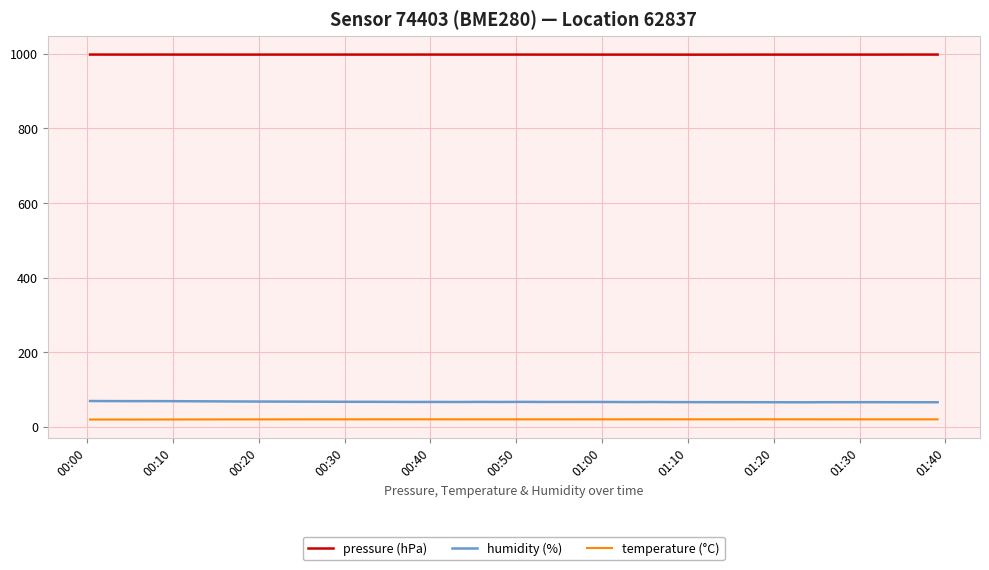

What is the minimum value for humidity (%)?

65.7